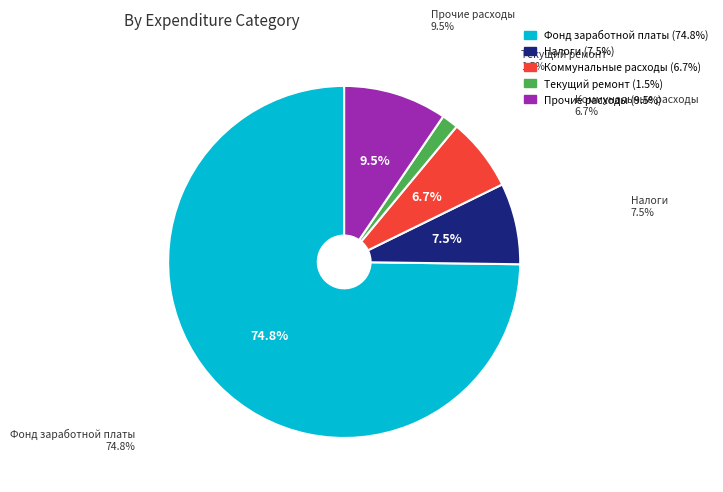

To the nearest percent, what percentage of the pie is Фонд заработной платы?

75%